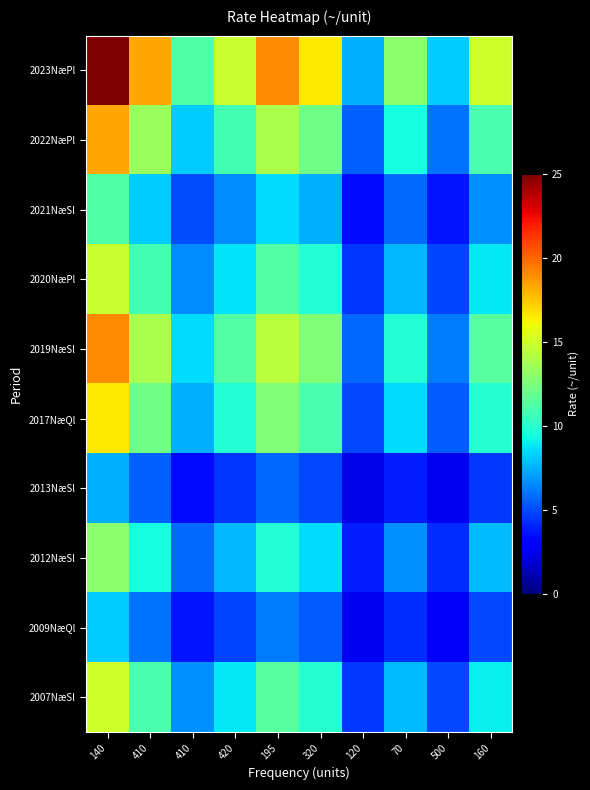

What is the total value across all series at 120?

44.5